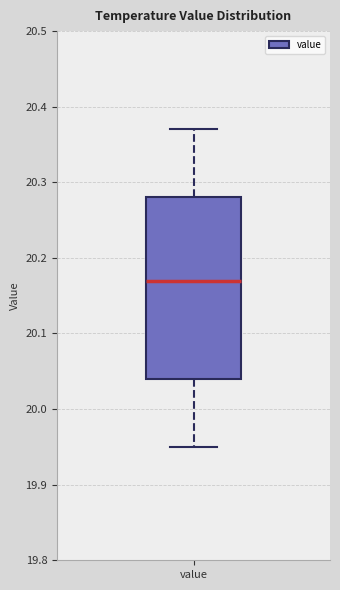

Transcribe this box plot: give where the median line is, the range the box spans, and where the two whiskers end, as read against the y-axis. The values are not printed on the chart, so give them approximately, as read against the axis.

median 20.17, box 20.04 to 20.28, whiskers 19.95 to 20.37